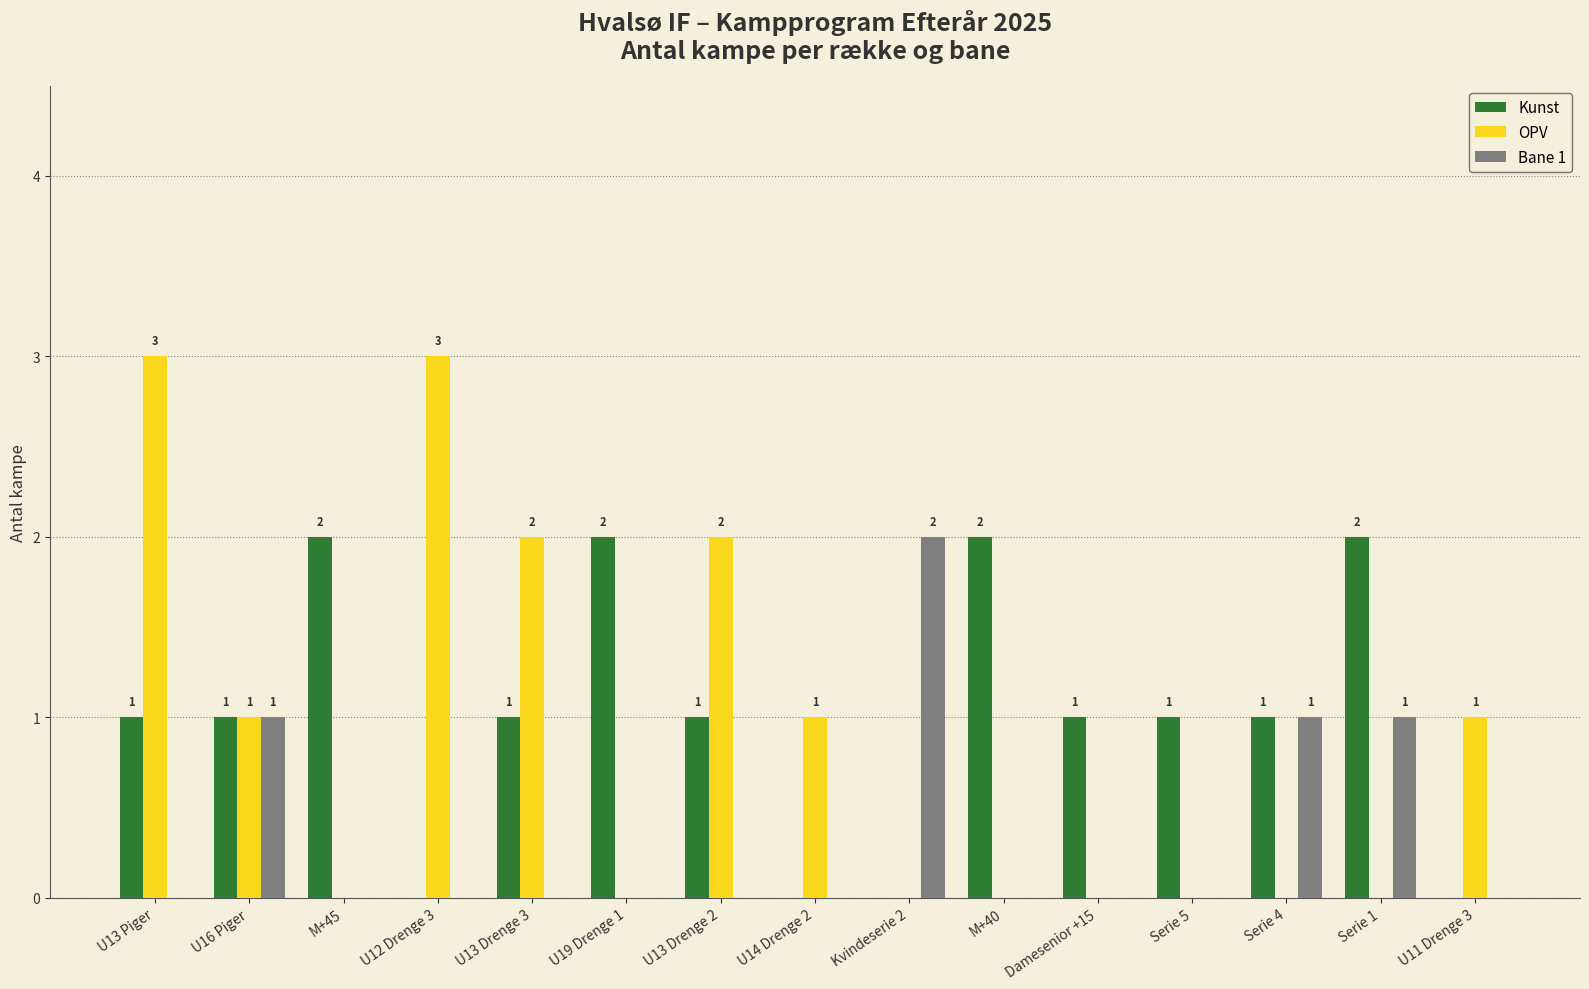

Is the value of Kunst at U13 Drenge 2 greater than the value of Bane 1 at U13 Piger?

Yes